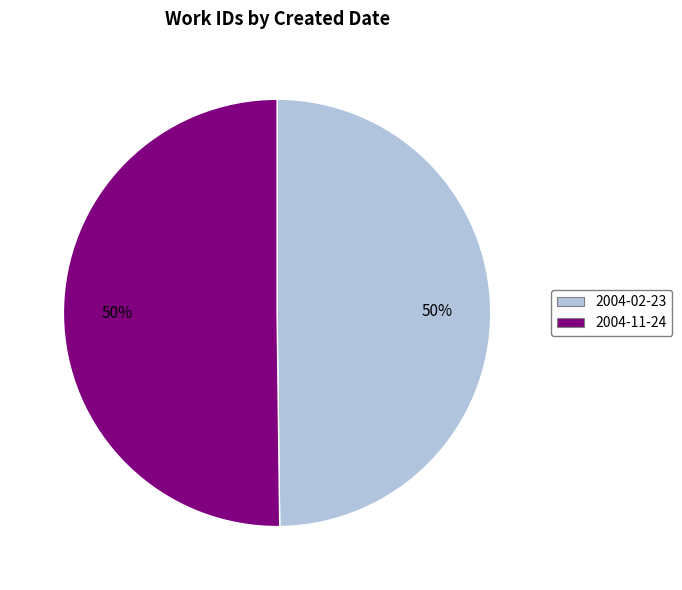

What percentage is the 2004-11-24 slice, to the nearest percent?

50%